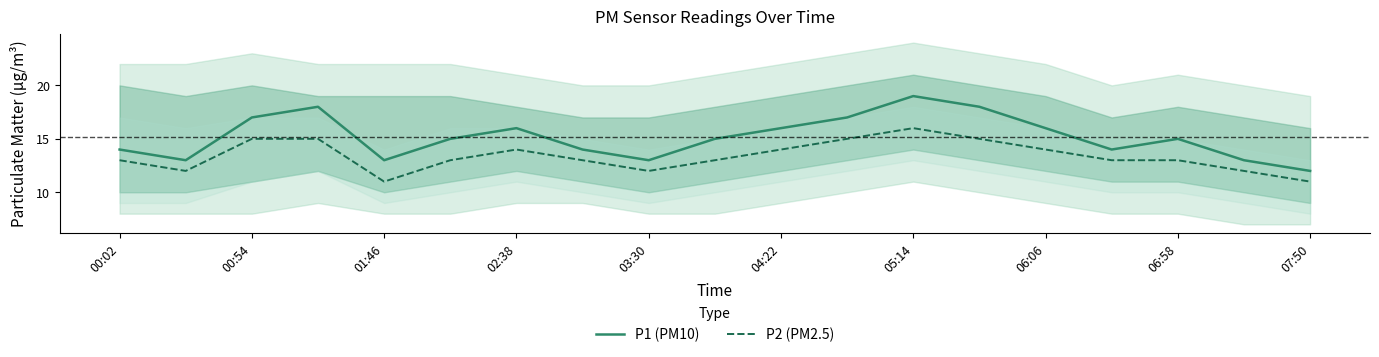

What are all the series names shown in the legend?

P1 (PM10), P2 (PM2.5)